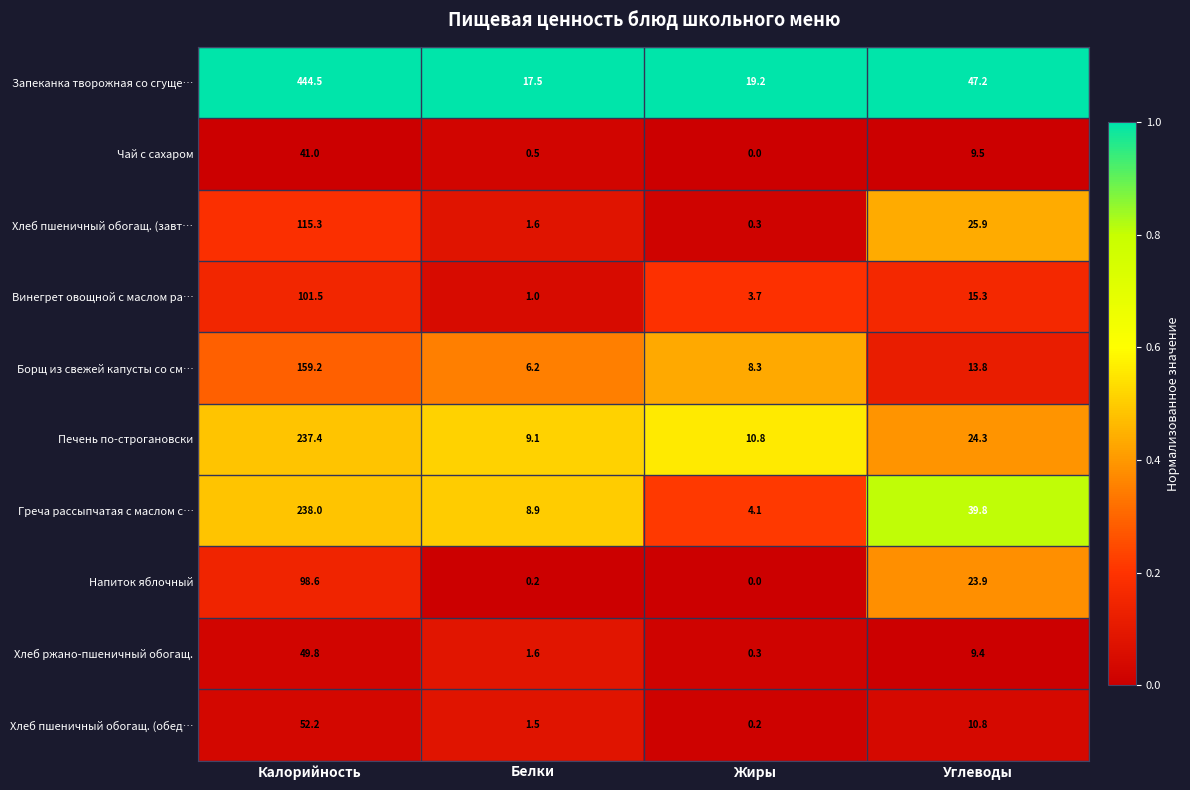

True or false: Греча рассыпчатая с маслом с… has a value of 1.2 at Жиры.

False